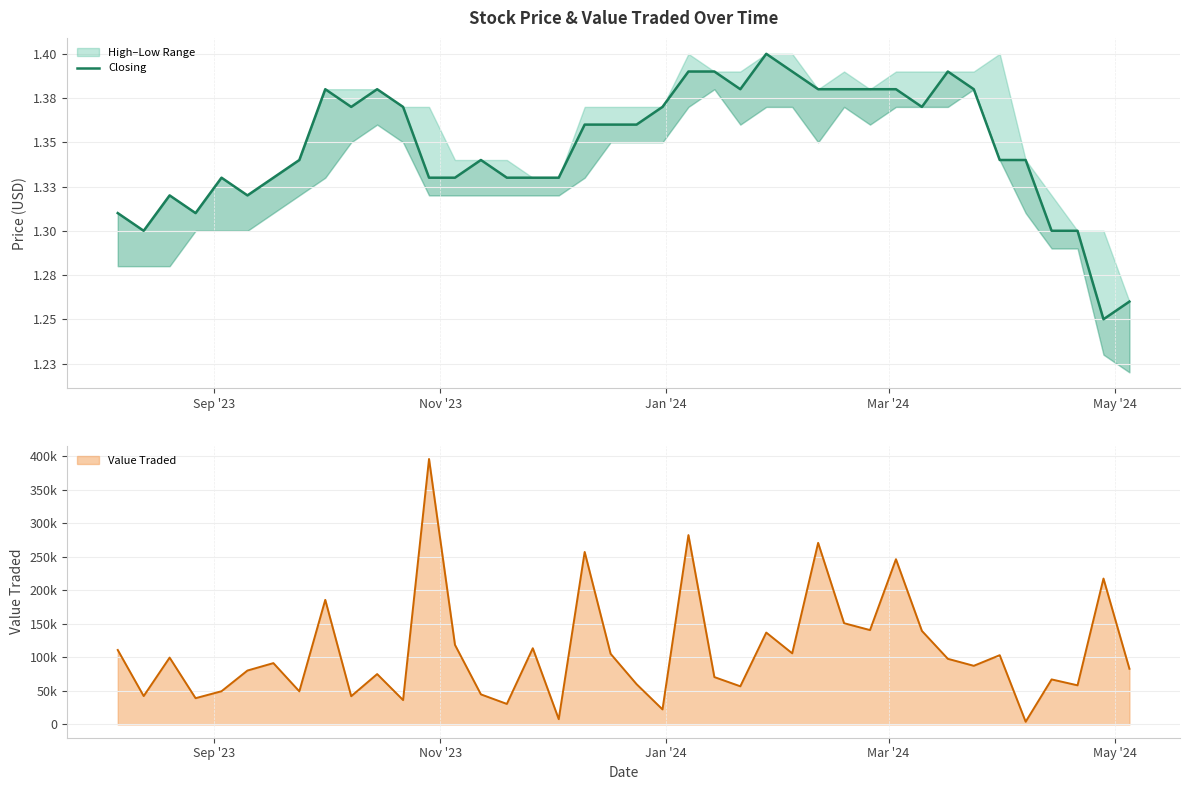

What is the difference between the maximum and minimum values?

0.1